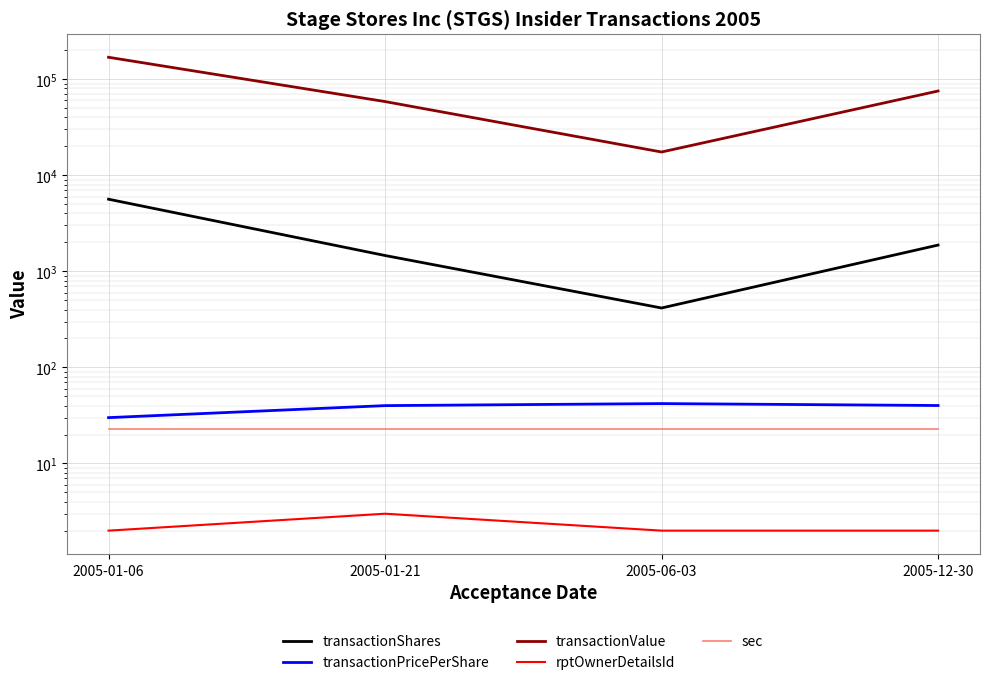

What is the greatest value displayed?

168750.0